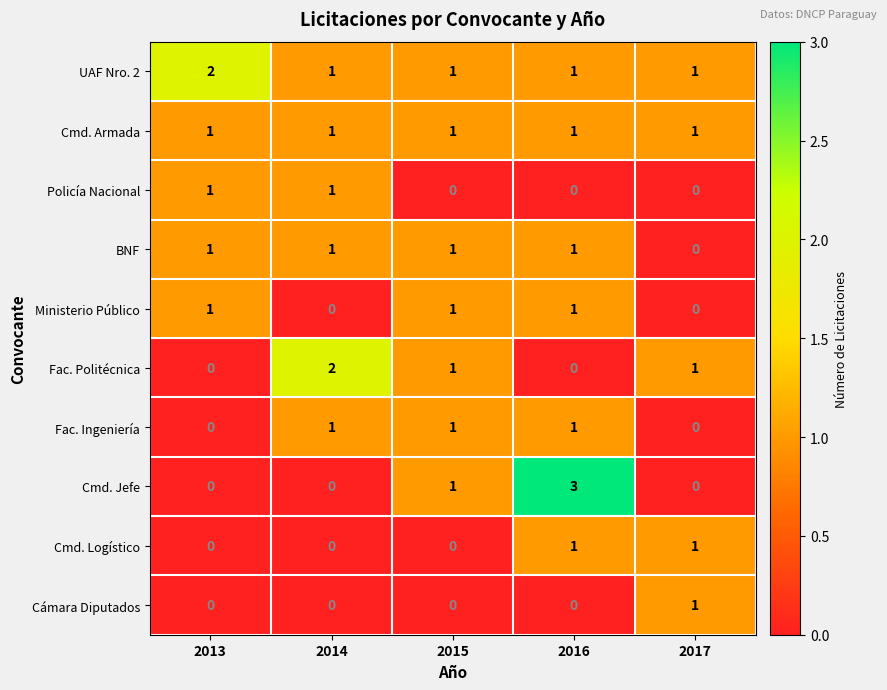

Which label corresponds to the largest value in the chart?

2016